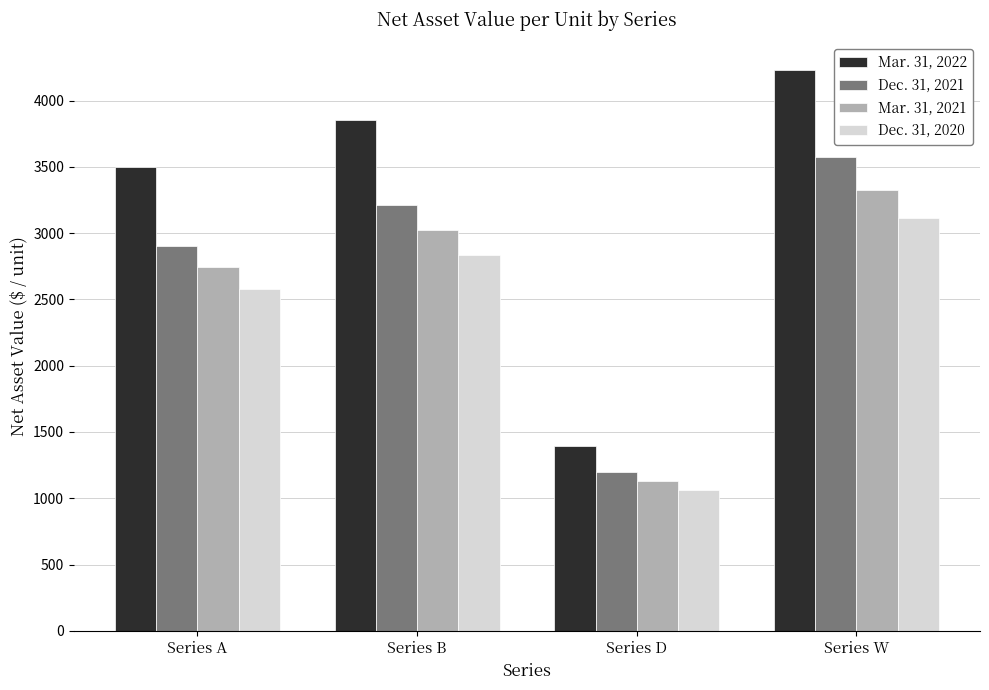

Rank the categories by Mar. 31, 2021 value from lowest to highest.

Series D, Series A, Series B, Series W